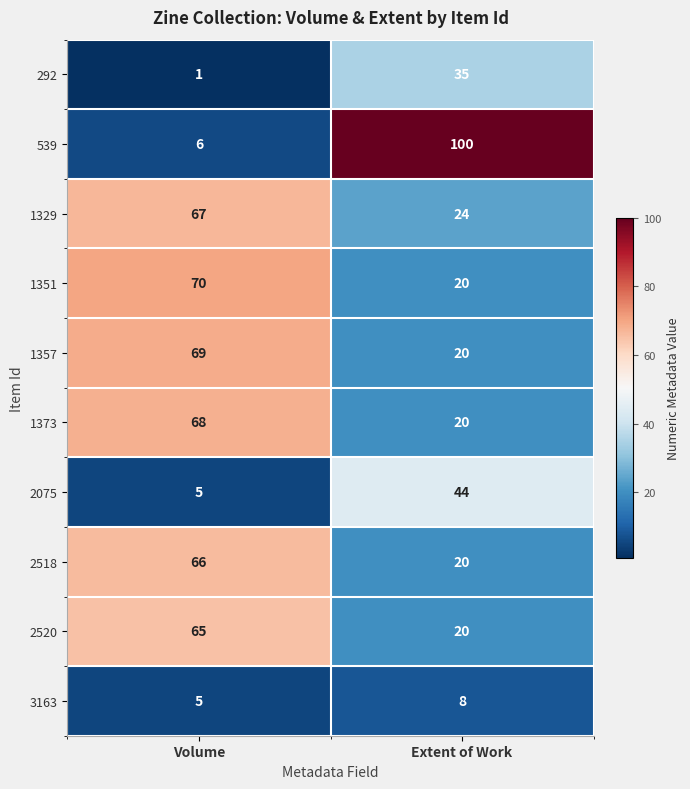

What is the difference between the maximum and minimum values in the 3163 series?

3